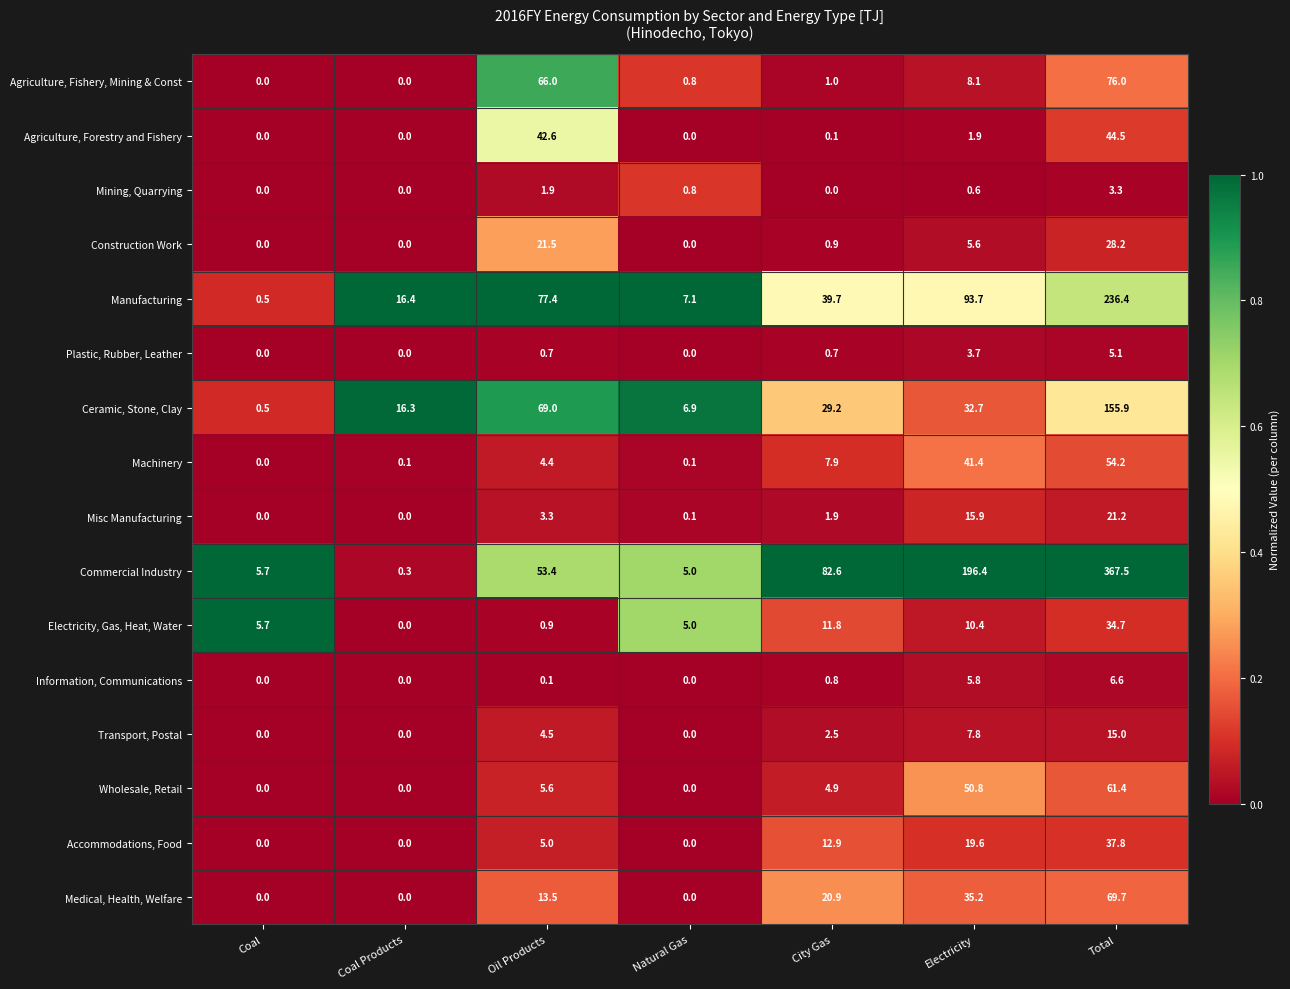

The value of Agriculture, Forestry and Fishery at Electricity is 1.9. True or false?

True